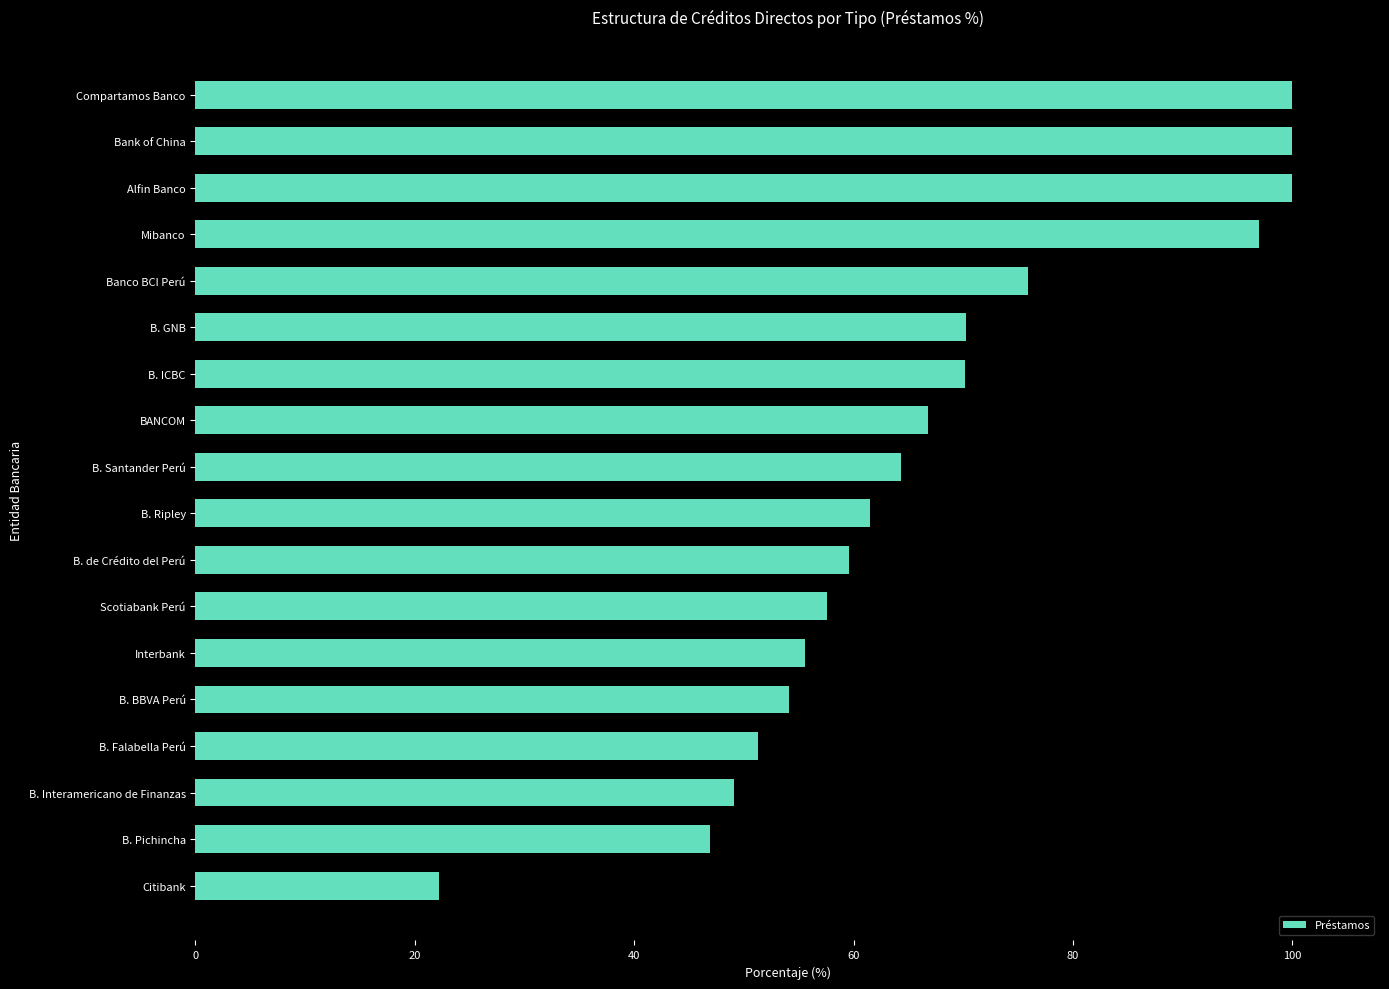

What is the difference between the values at Bank of China and B. ICBC?

29.9